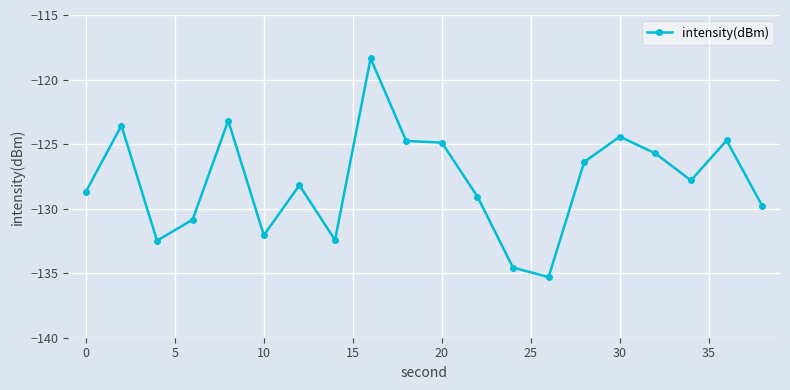

What is the minimum value shown in the chart?

-135.3